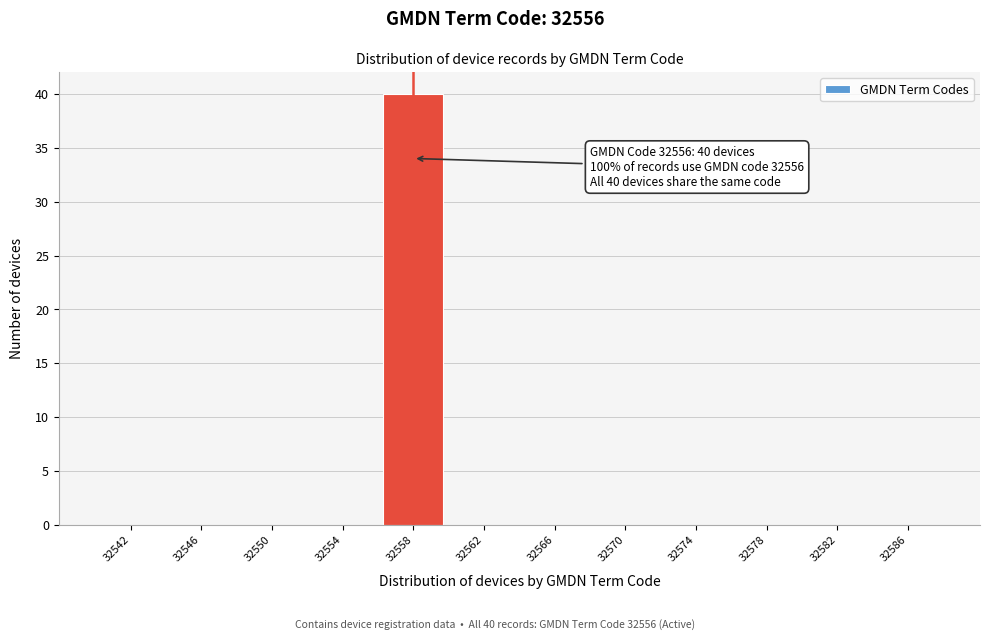

Reading right to left, list all the values displayed in this chart.

32586=0	32582=0	32578=0	32574=0	32570=0	32566=0	32562=0	32558=40	32554=0	32550=0	32546=0	32542=0